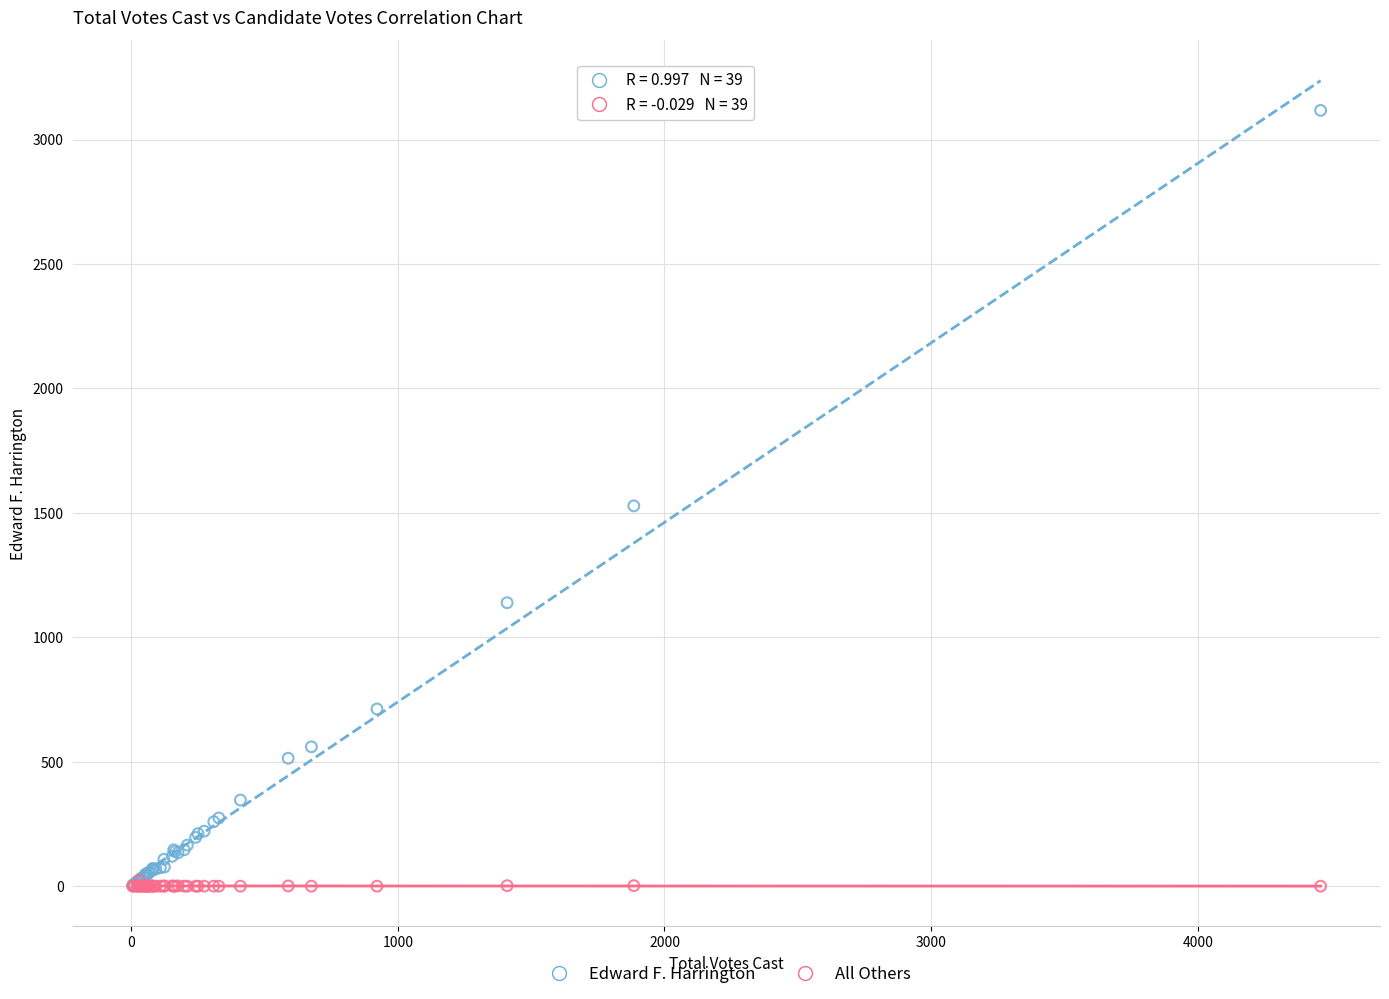

Which series reaches the maximum Y coordinate?

Edward F. Harrington